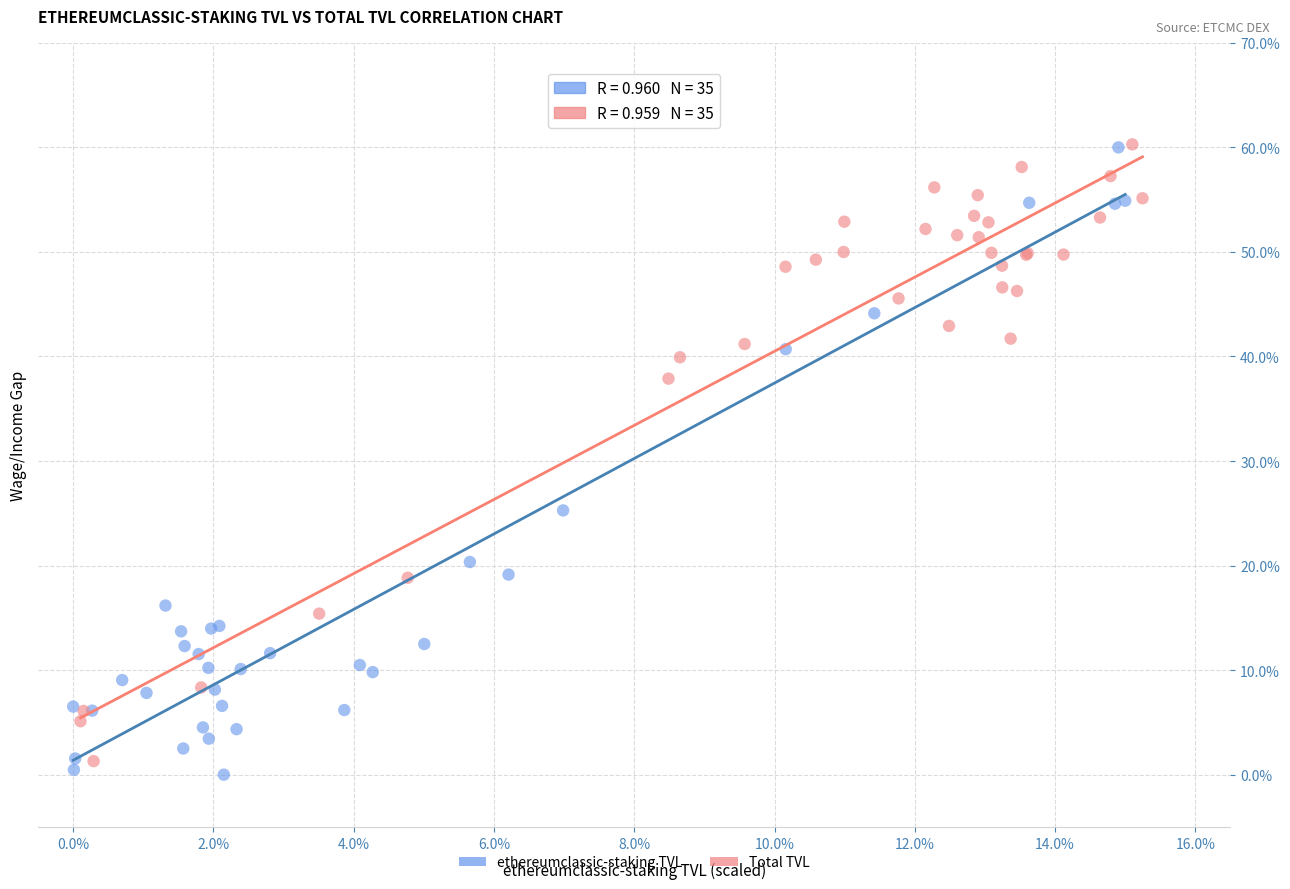

What are all the series names shown in the legend?

ethereumclassic-staking TVL, Total TVL